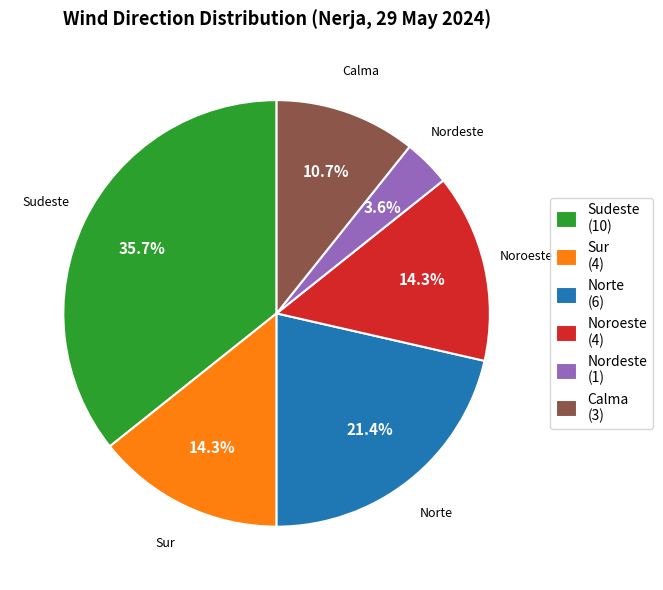

Does Nordeste represent more than half of the total?

No